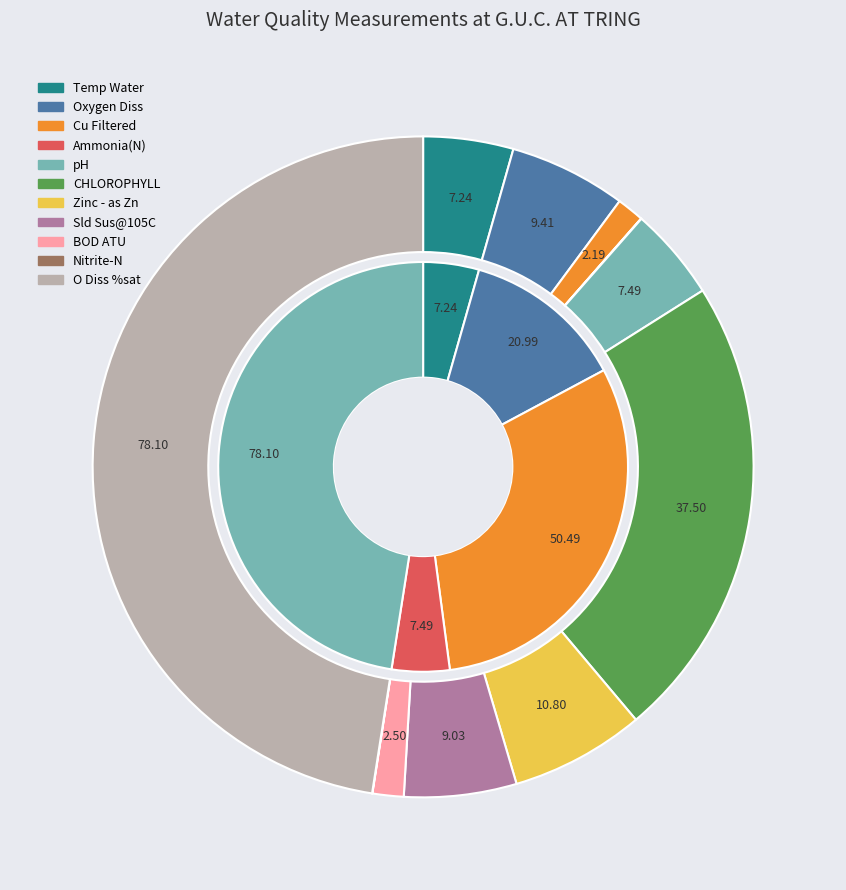

To the nearest percent, what portion does O Diss %sat represent?

48%